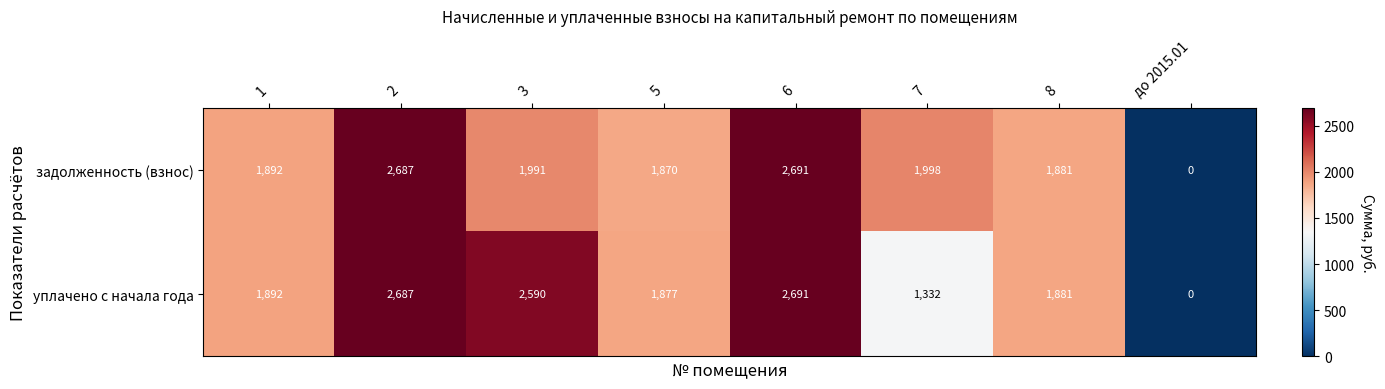

The value of задолженность (взнос) at 8 is 1881. True or false?

True